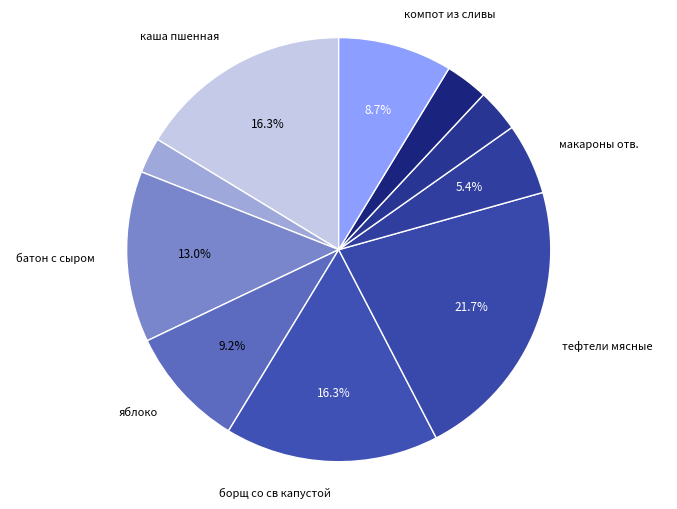

How many segments does this pie chart have?

10